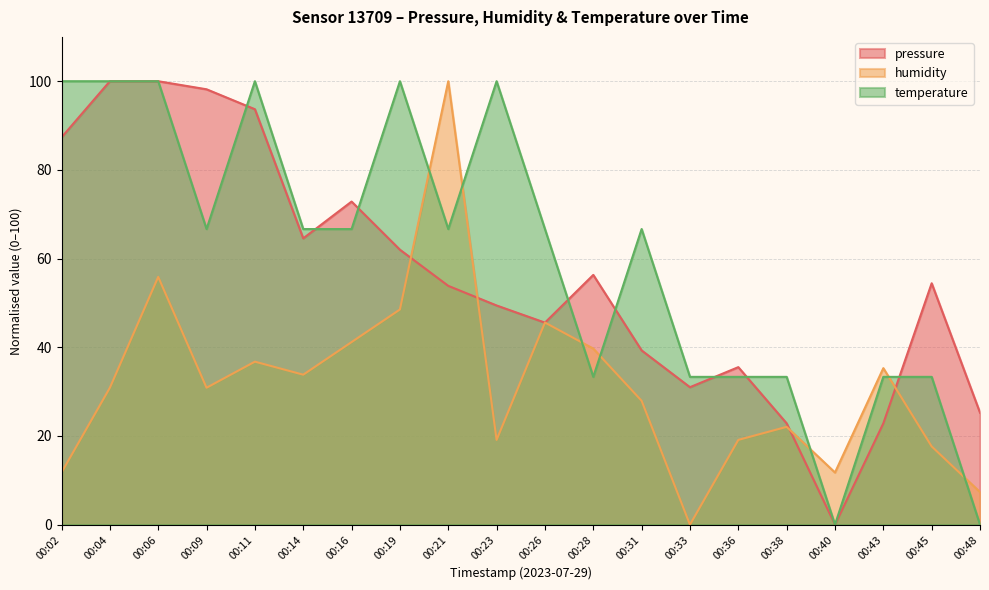

At how many categories does at least one series exceed 16?

19